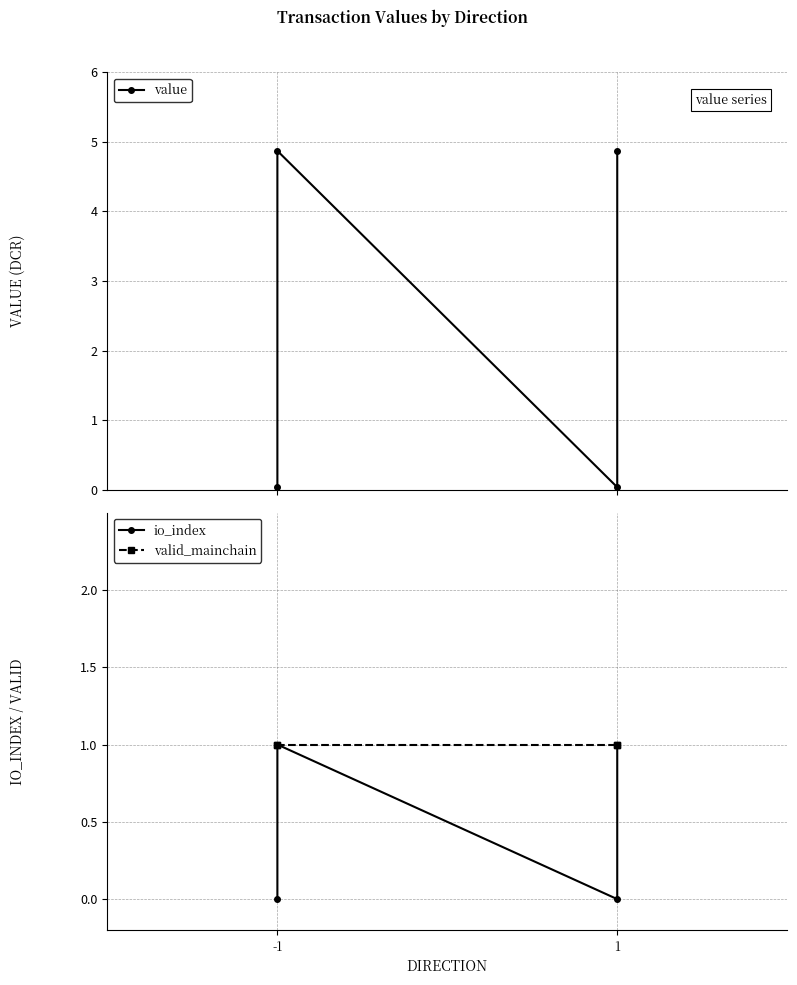

How many lines are shown in the chart?

3